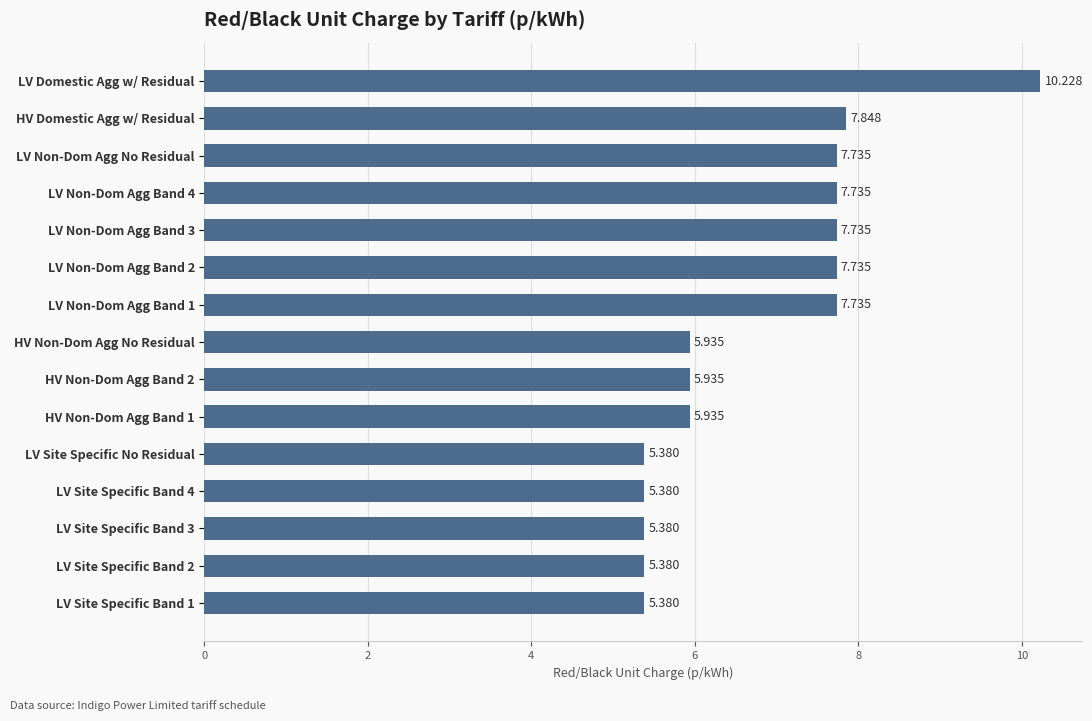

What is the label of the 14th bar from the bottom?

HV Domestic Agg w/ Residual